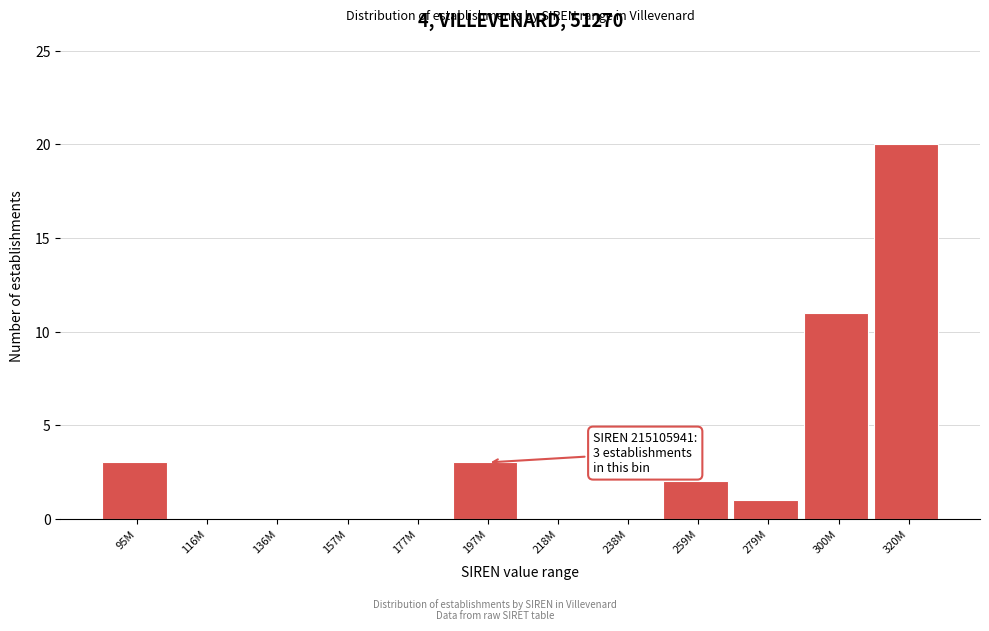

Reading left to right, list all the values displayed in this chart.

95M=3	116M=0	136M=0	157M=0	177M=0	197M=3	218M=0	238M=0	259M=2	279M=1	300M=11	320M=20